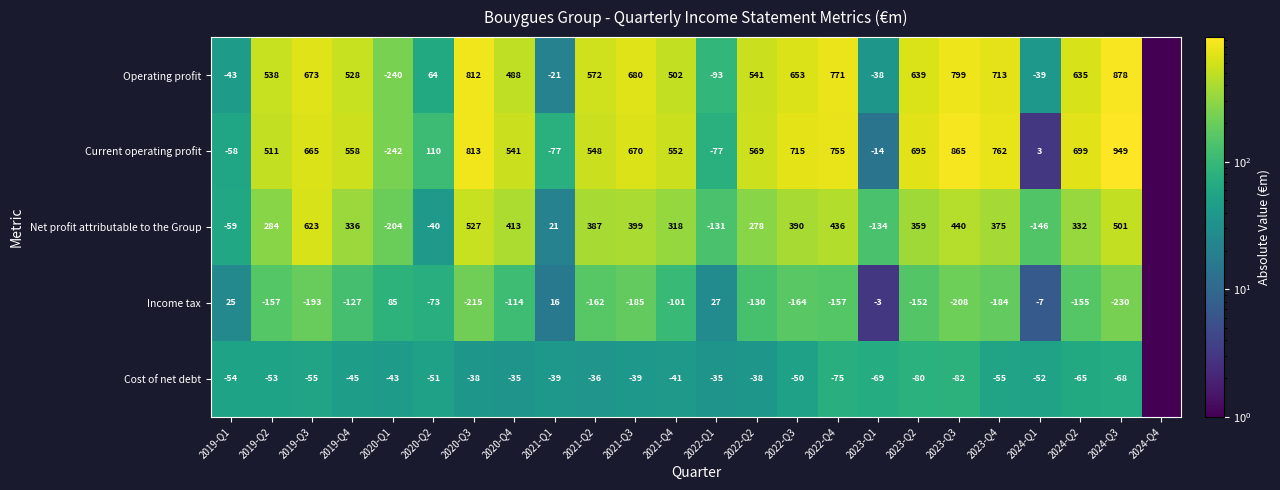

The Net profit attributable to the Group series shows -30.3 at 2019-Q1. True or false?

False